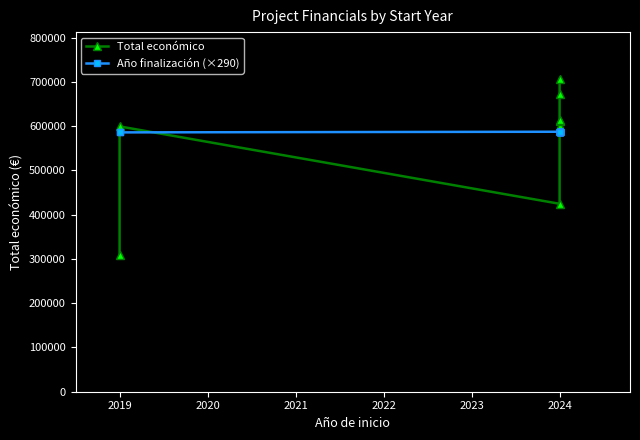

Which series changed the most between 10 and 12?

Total económico